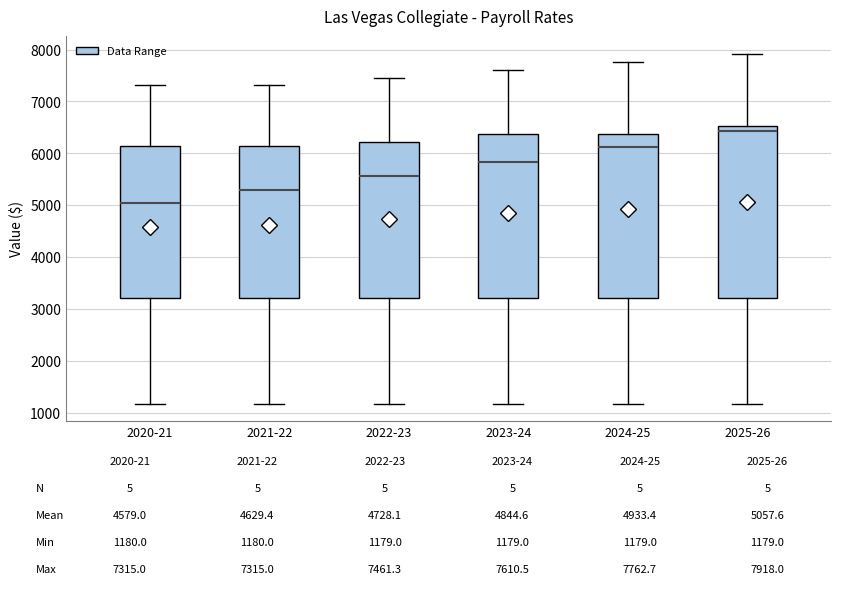

Comparing the boxes themselves (not the whiskers), which one is the tallest?

2025-26